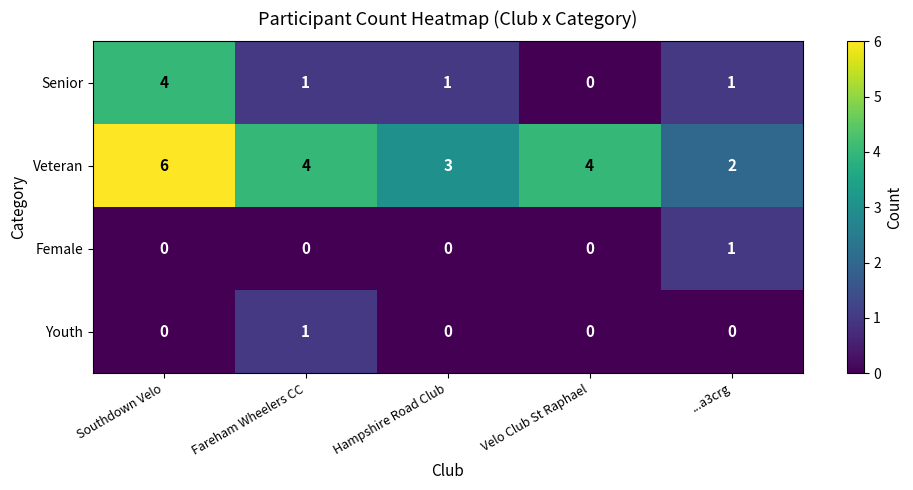

What is the difference between the highest and lowest values at Southdown Velo?

6